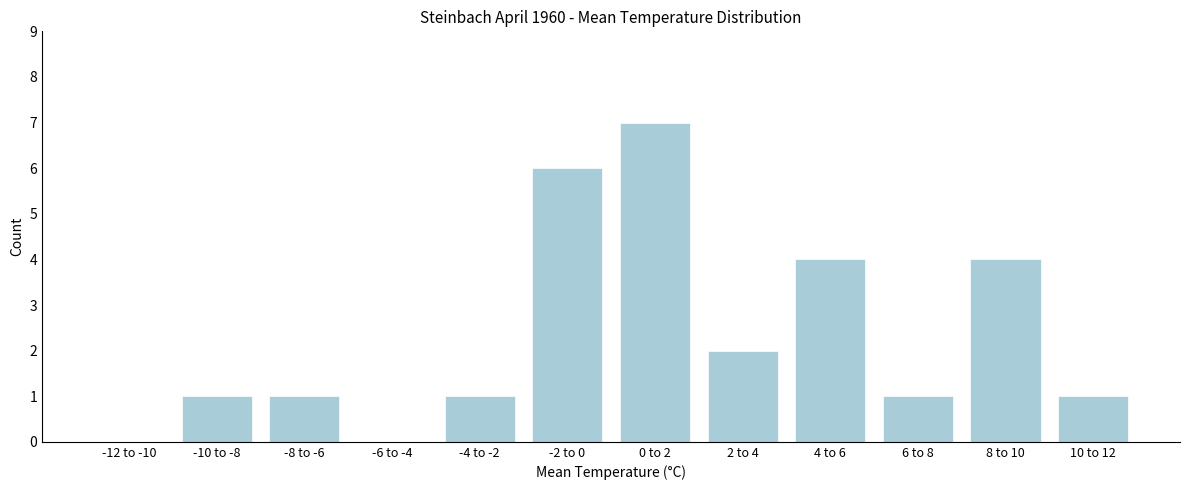

Reading left to right, what are all the values shown in this chart?

-12 to -10=0	-10 to -8=1	-8 to -6=1	-6 to -4=0	-4 to -2=1	-2 to 0=6	0 to 2=7	2 to 4=2	4 to 6=4	6 to 8=1	8 to 10=4	10 to 12=1